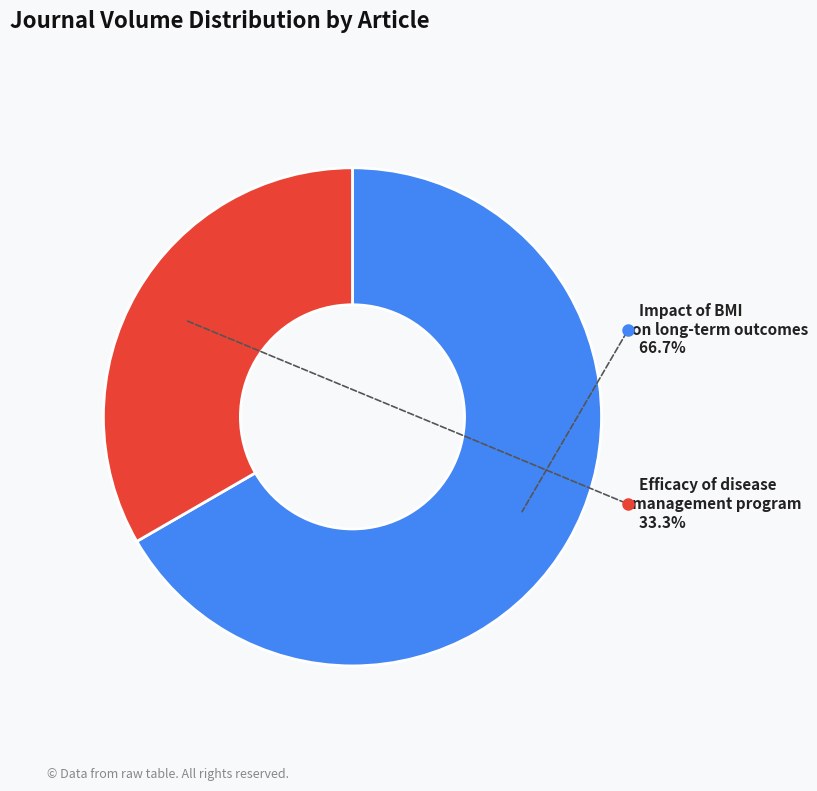

What is the majority slice?

Impact of body mass index on long-term outcomes